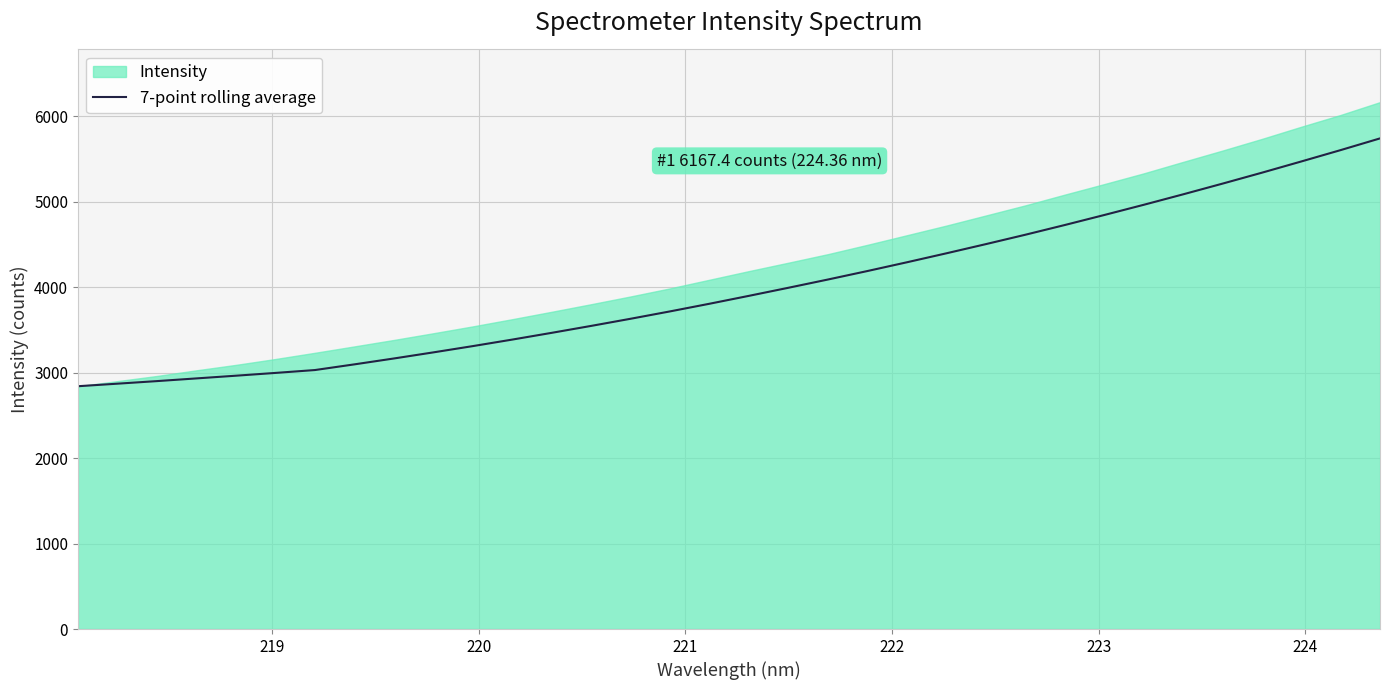

What is the maximum value for 7-point rolling average?

5742.9